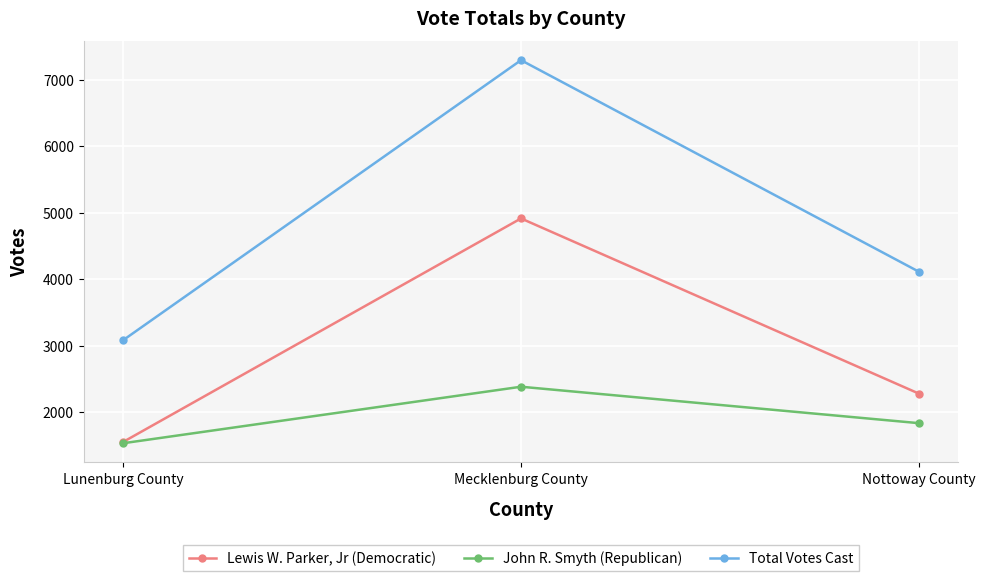

The Total Votes Cast series shows 4115 at Nottoway County. True or false?

True